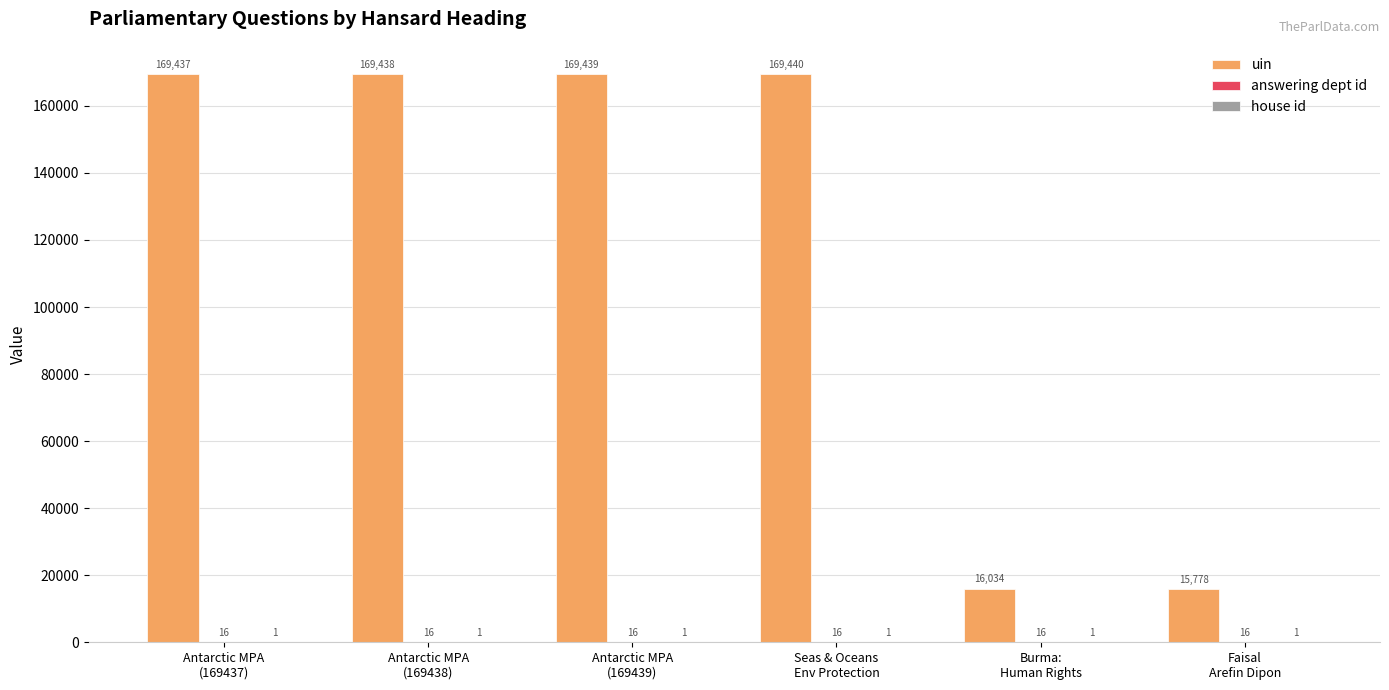

Which series has the largest total across all categories?

uin